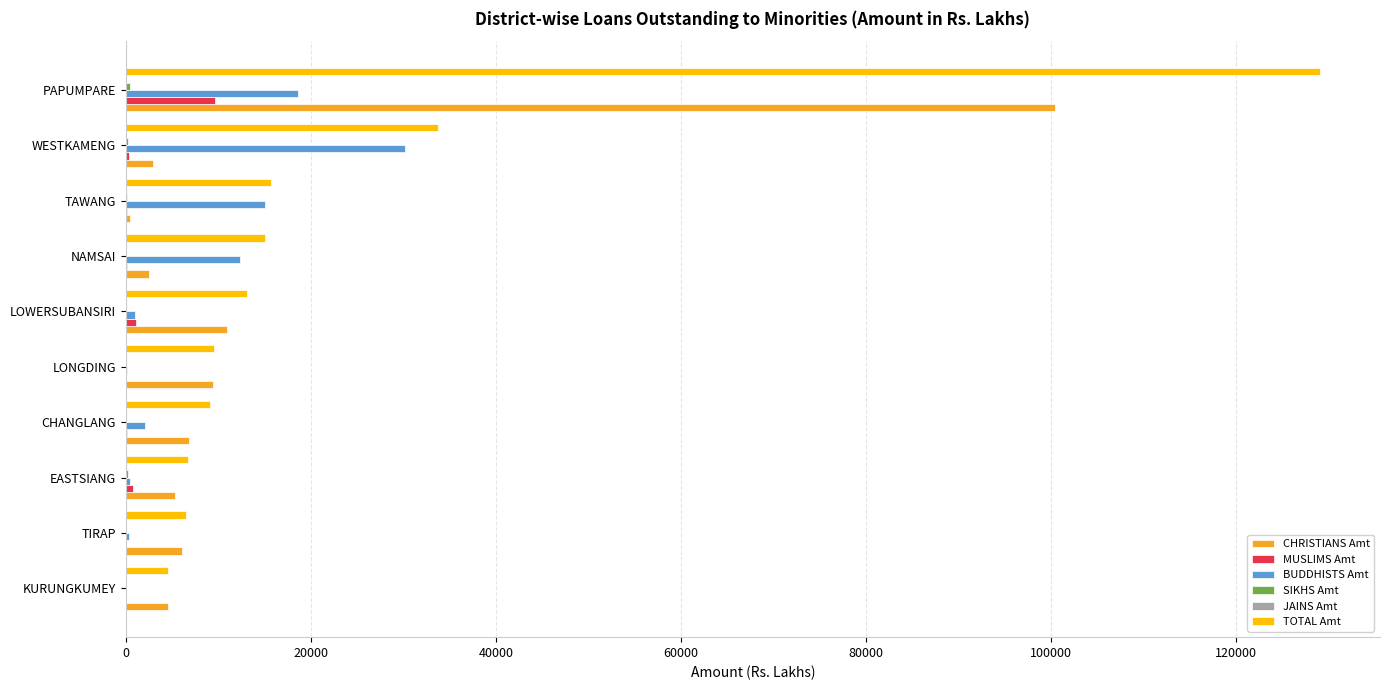

Is it true that TOTAL Amt equals 4583.3 at KURUNGKUMEY?

True